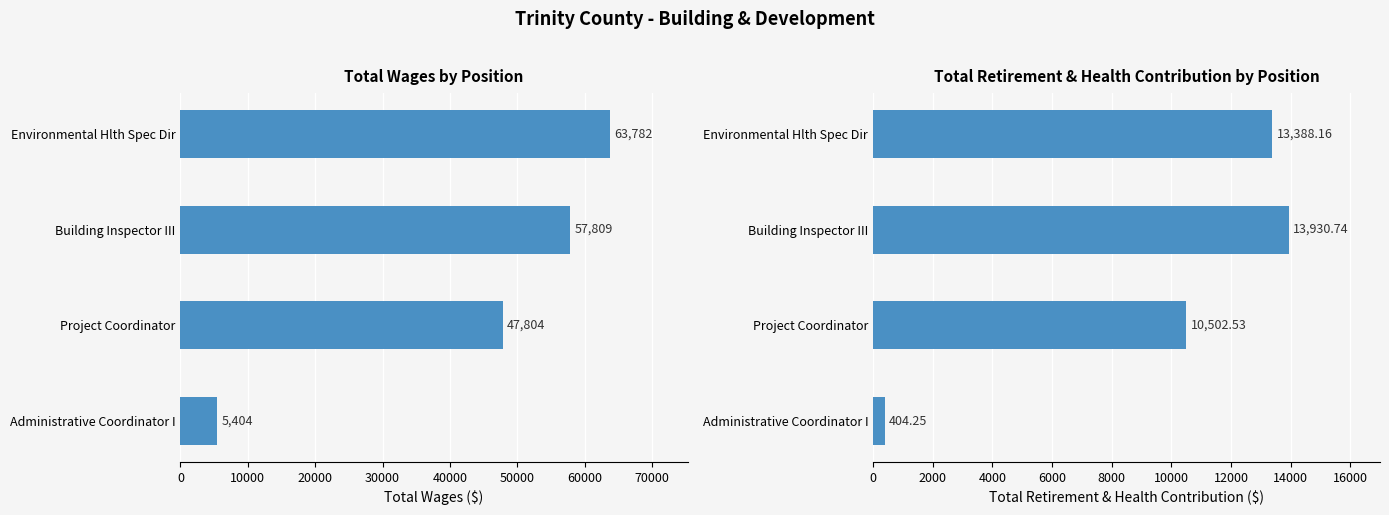

At Administrative Coordinator I, list the series in order from smallest to largest.

Total Retirement & Health Contribution, Total Wages